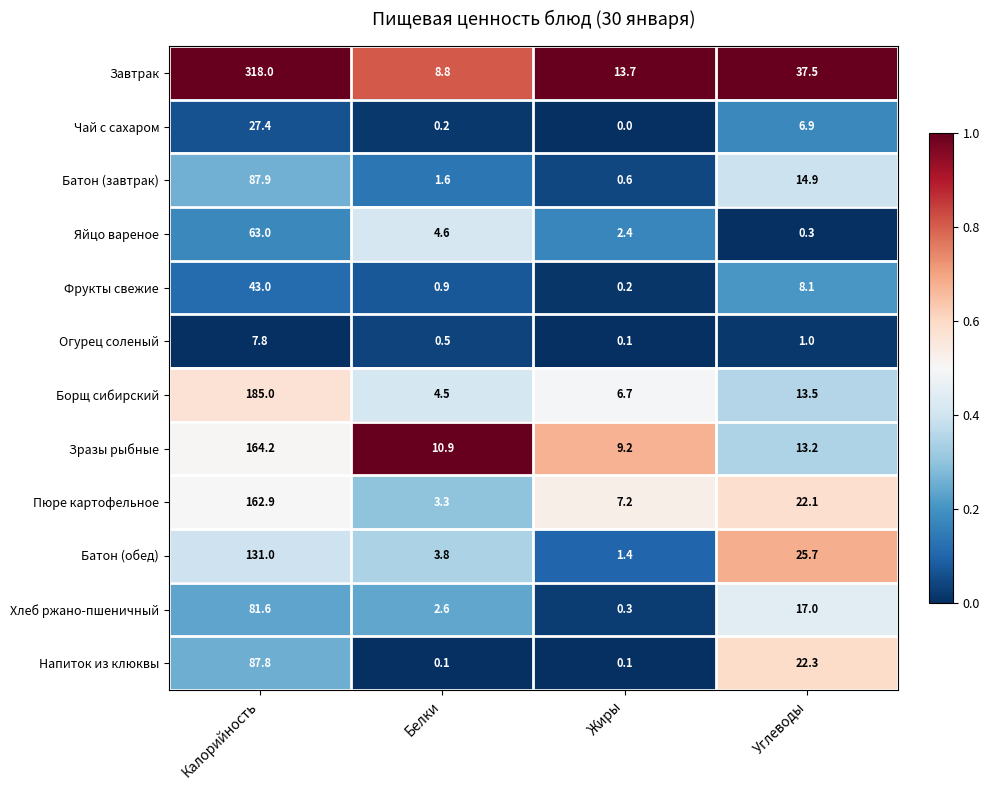

True or false: Огурец соленый has a value of 0.5 at Белки.

True